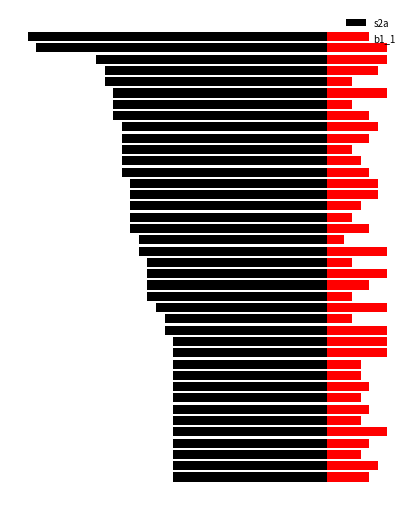

What is the difference between the maximum and minimum values in the b1_1 series?

5